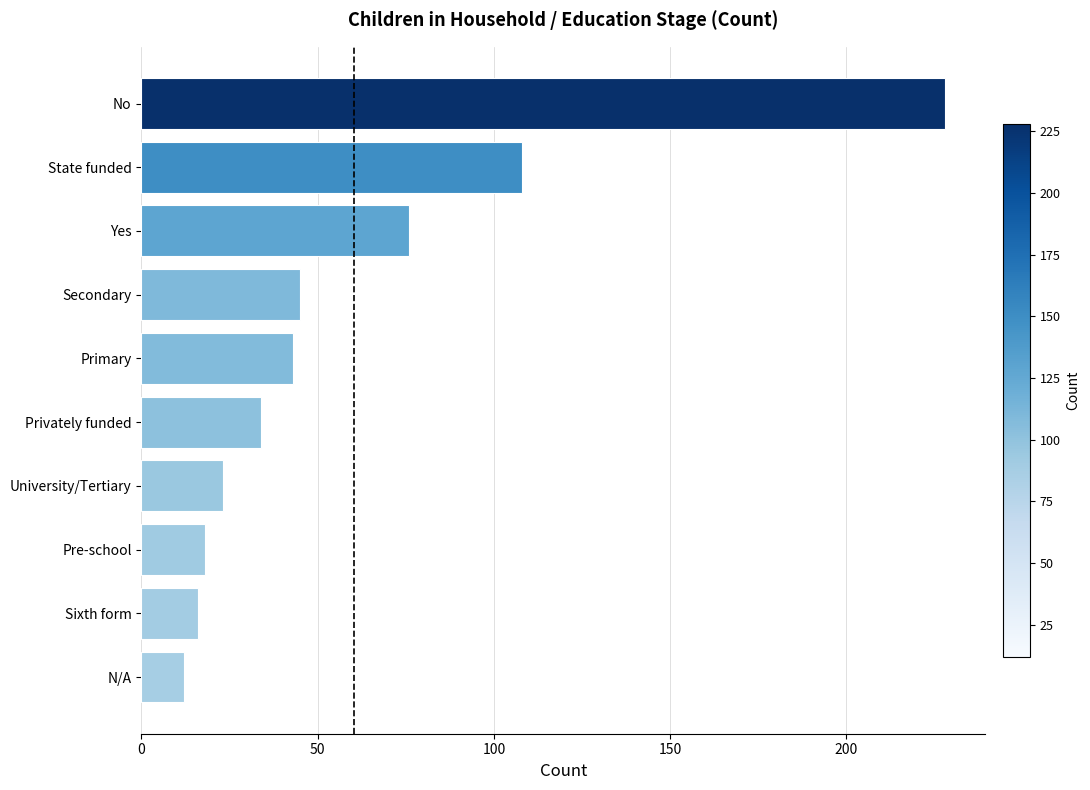

What is the average value?

60